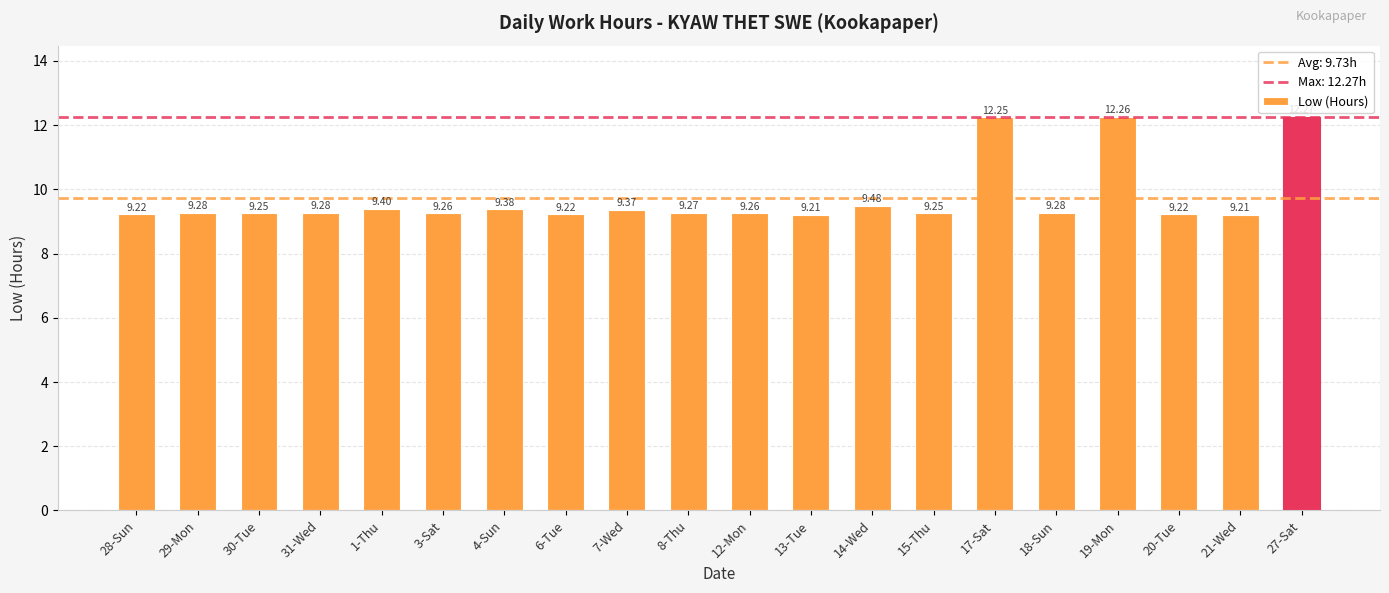

Does the chart contain any negative values?

No